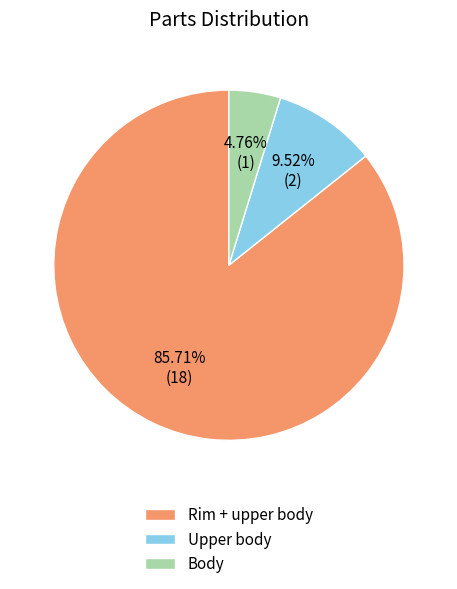

Which slice is the largest?

Rim + upper body